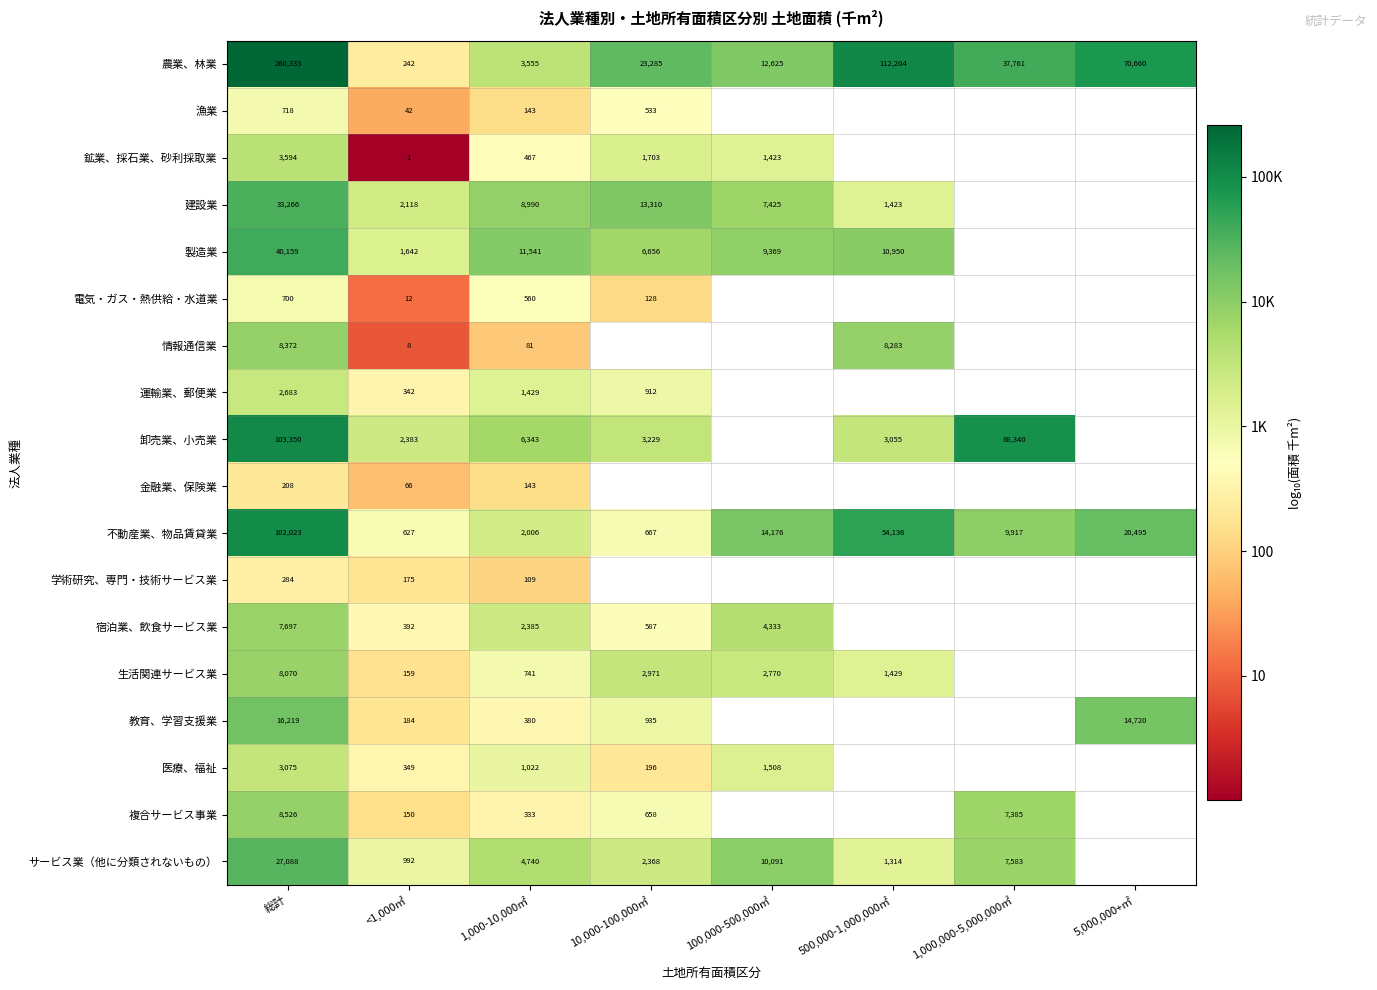

Is the value of 建設業 at 1,000-10,000㎡ greater than the value of 生活関連サービス業 at 10,000-100,000㎡?

Yes